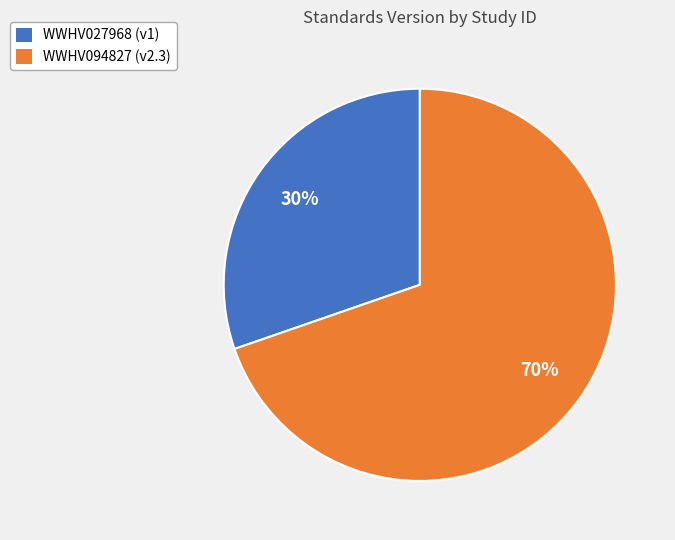

Do WWHV027968 (v1) and WWHV094827 (v2.3) together represent more than half of the pie?

Yes